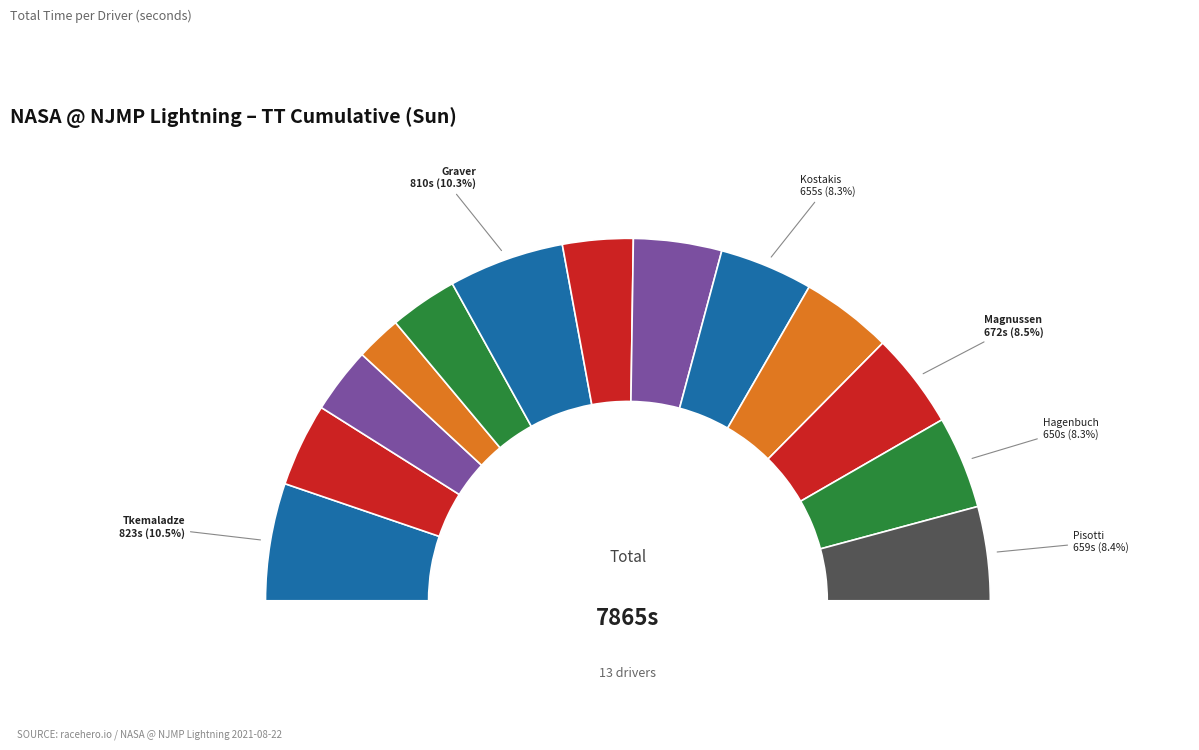

To the nearest percent, what is the difference between the largest and smallest slice percentages?

6%